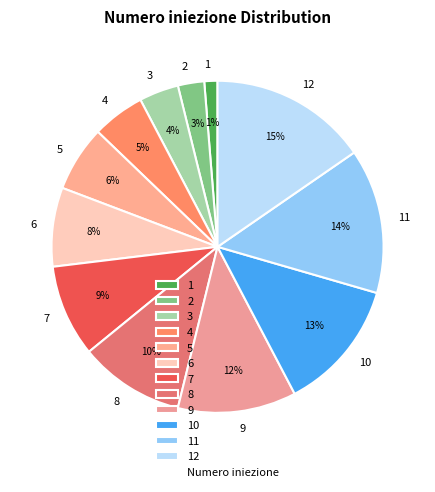

To the nearest percent, what percentage of the pie is 7?

9%